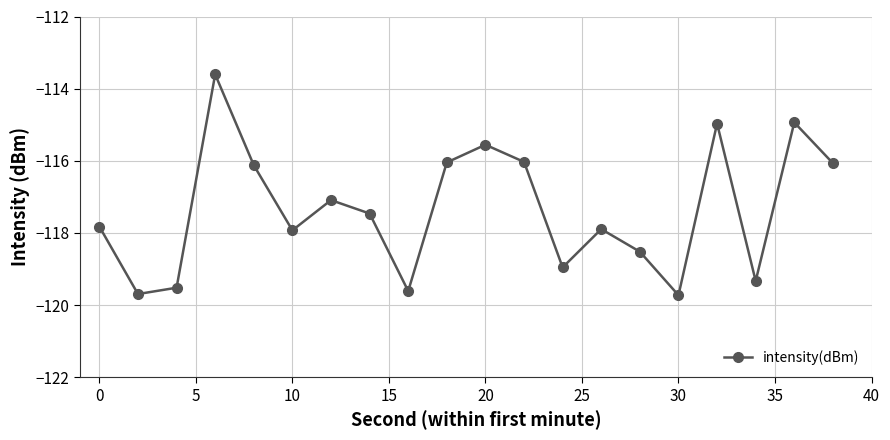

What is the difference between the second highest and second lowest values?

4.8